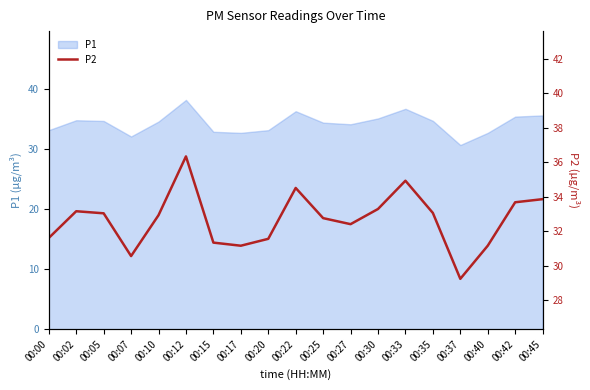

Which category has the lowest value in the P1 series?

00:37